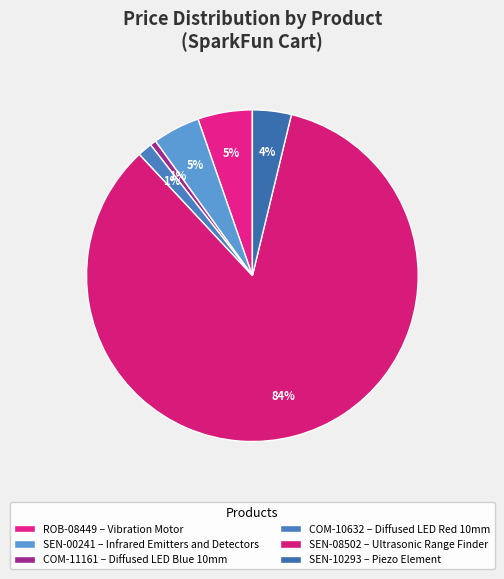

Count the number of slices in the pie.

6